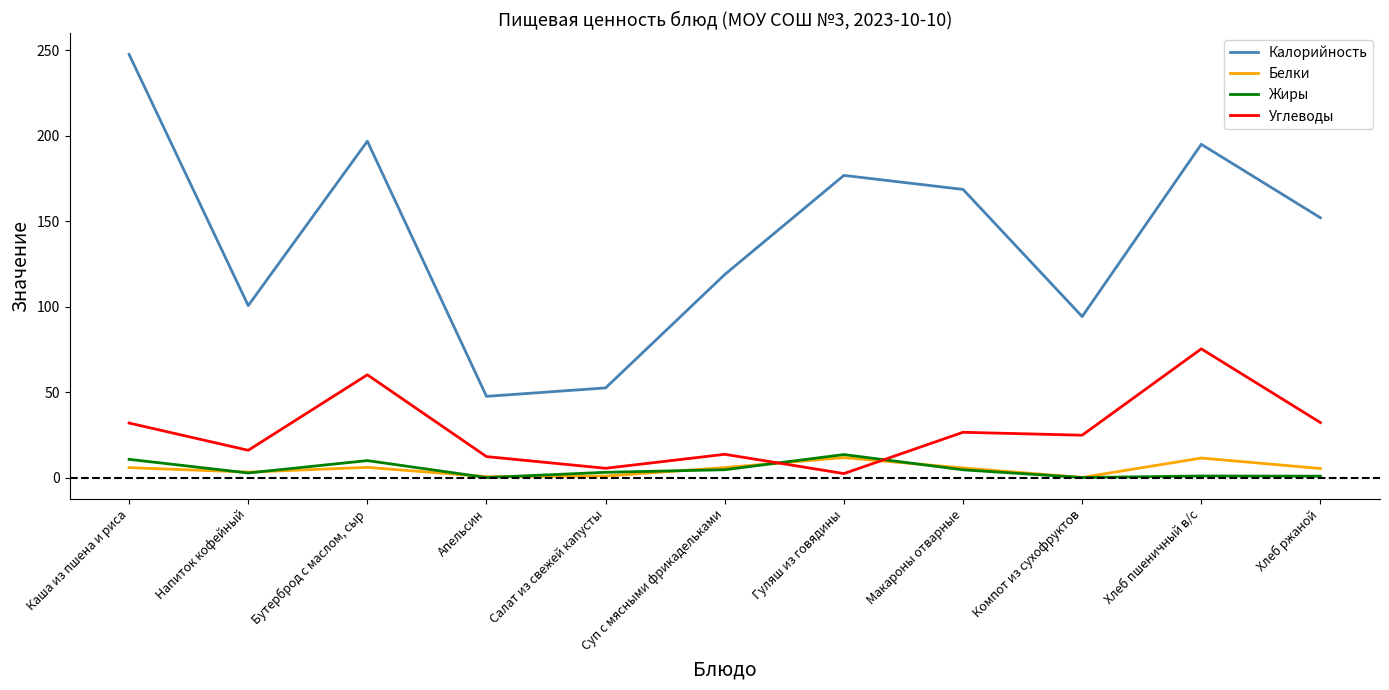

What is the sum of the Жиры values at Компот из сухофруктов and Макароны отварные?

4.5